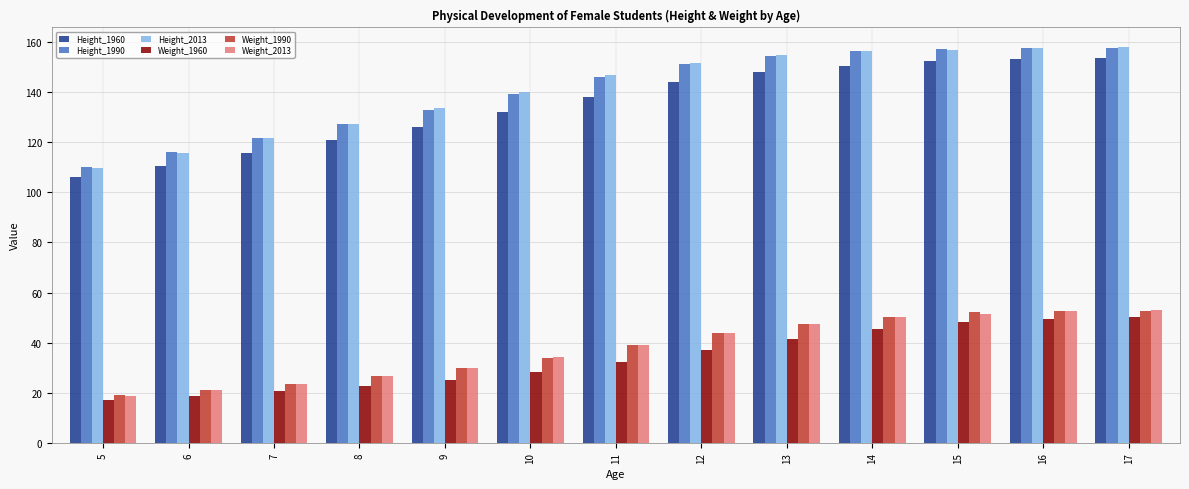

What is the minimum value for Height_1990?

110.1